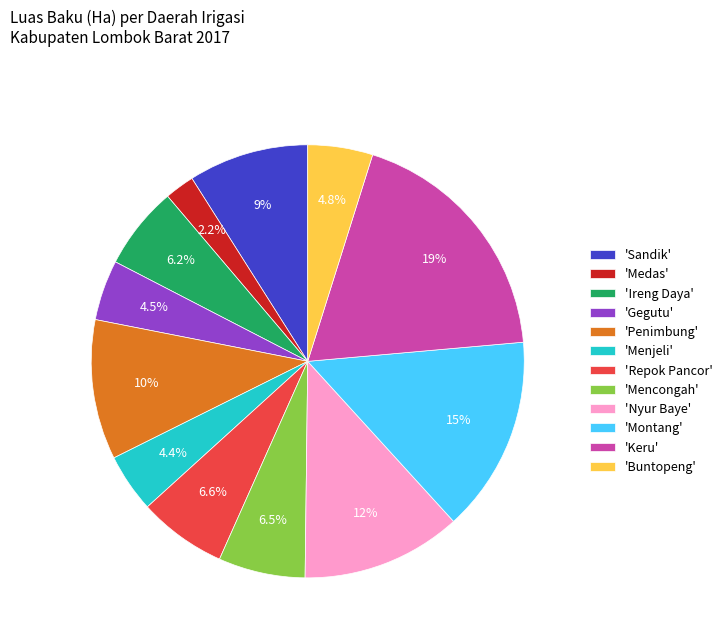

Combined, do 'Menjeli' and 'Mencongah' account for over 50%?

No